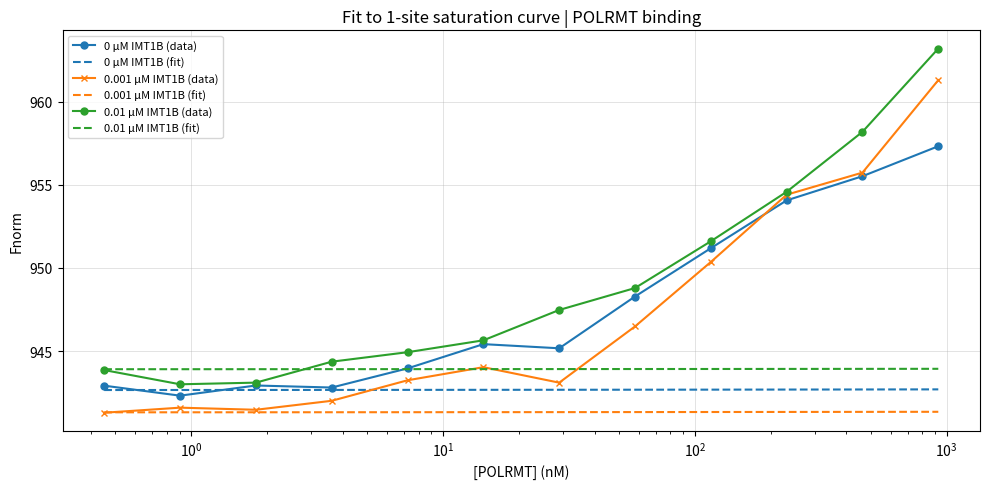

True or false: 0.001 µM IMT1B (fit) and 0.01 µM IMT1B (fit) cross at least once.

False